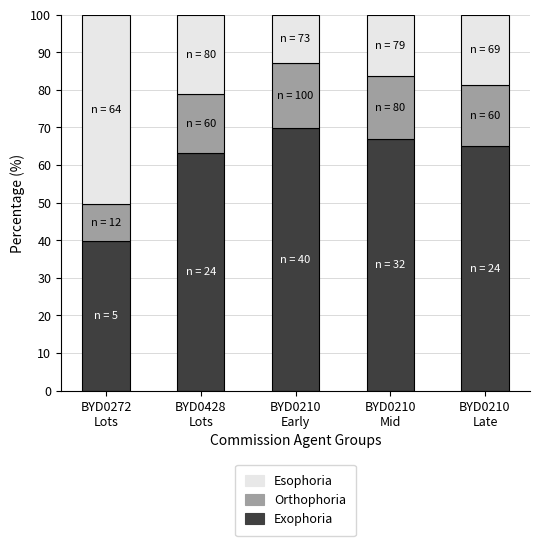

What is the minimum value for Exophoria?

39.7